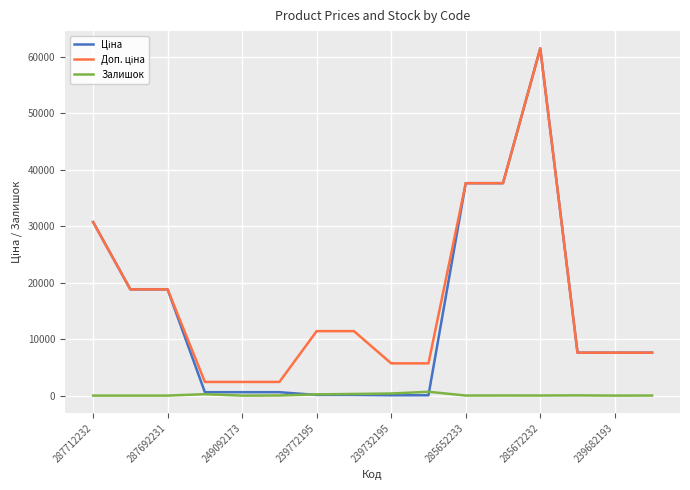

What is the maximum value shown in the chart?

61434.3